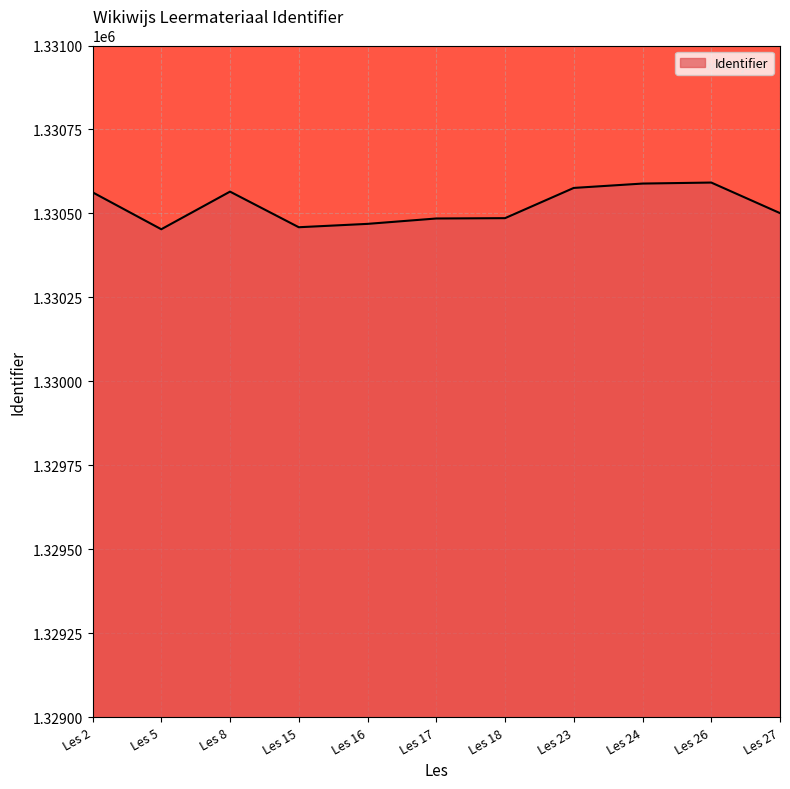

What is the difference between the maximum and minimum values?

139